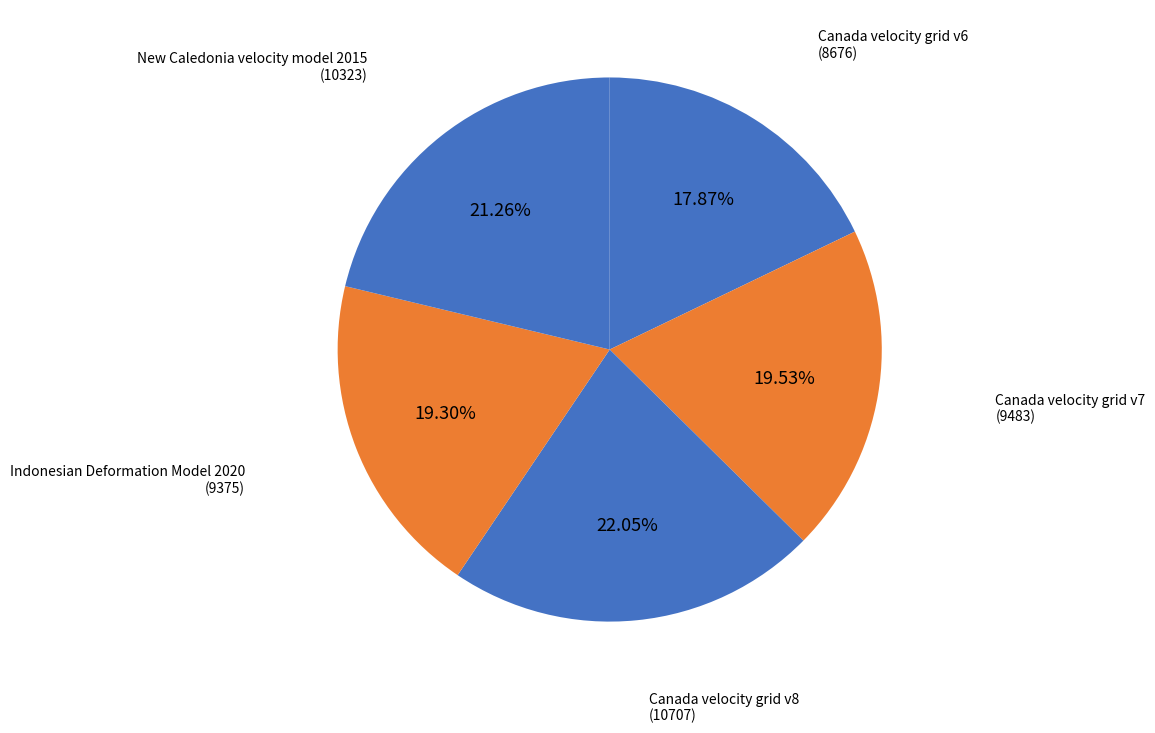

What percentage is NOT represented by Canada velocity grid v8?

78.0%